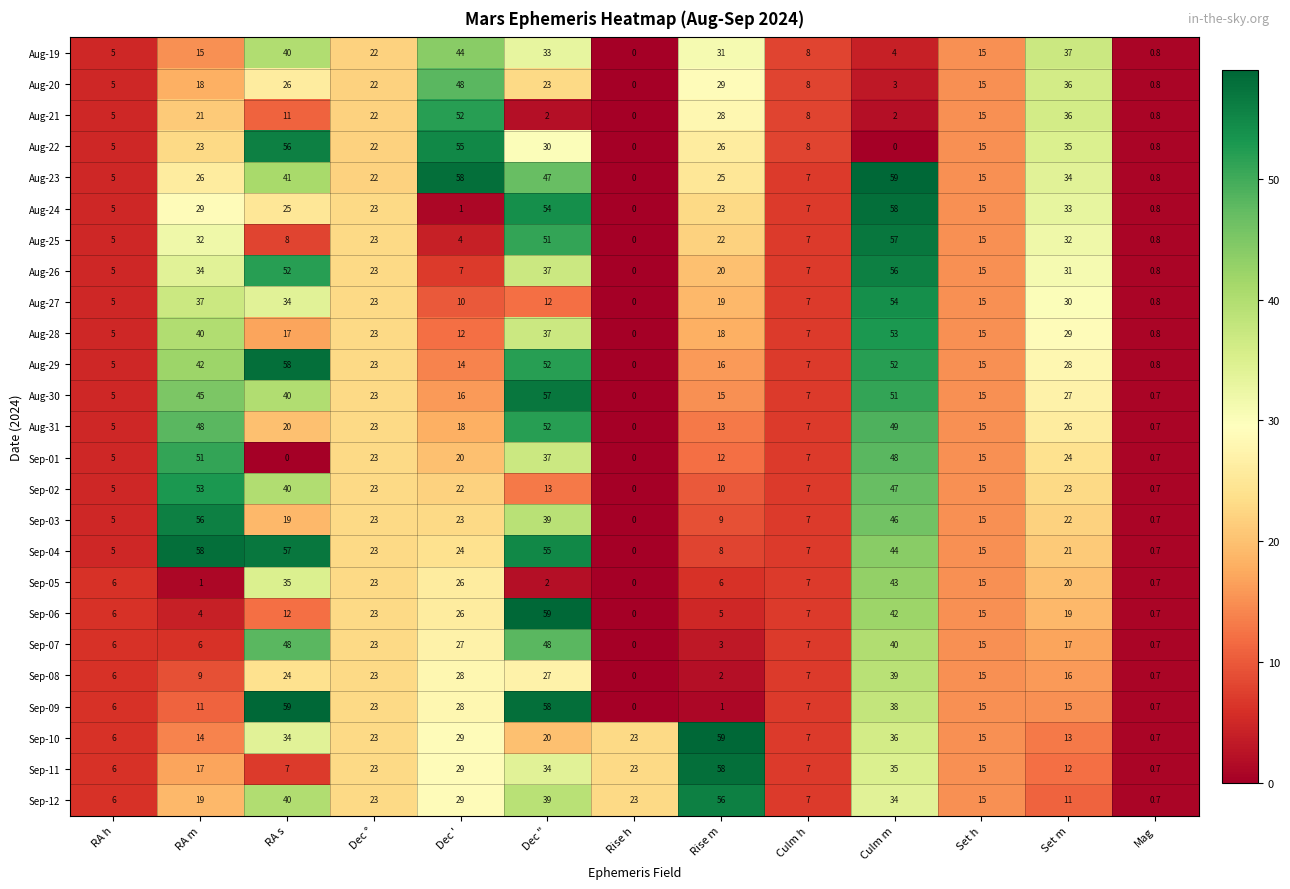

What is the greatest value displayed?

59.0